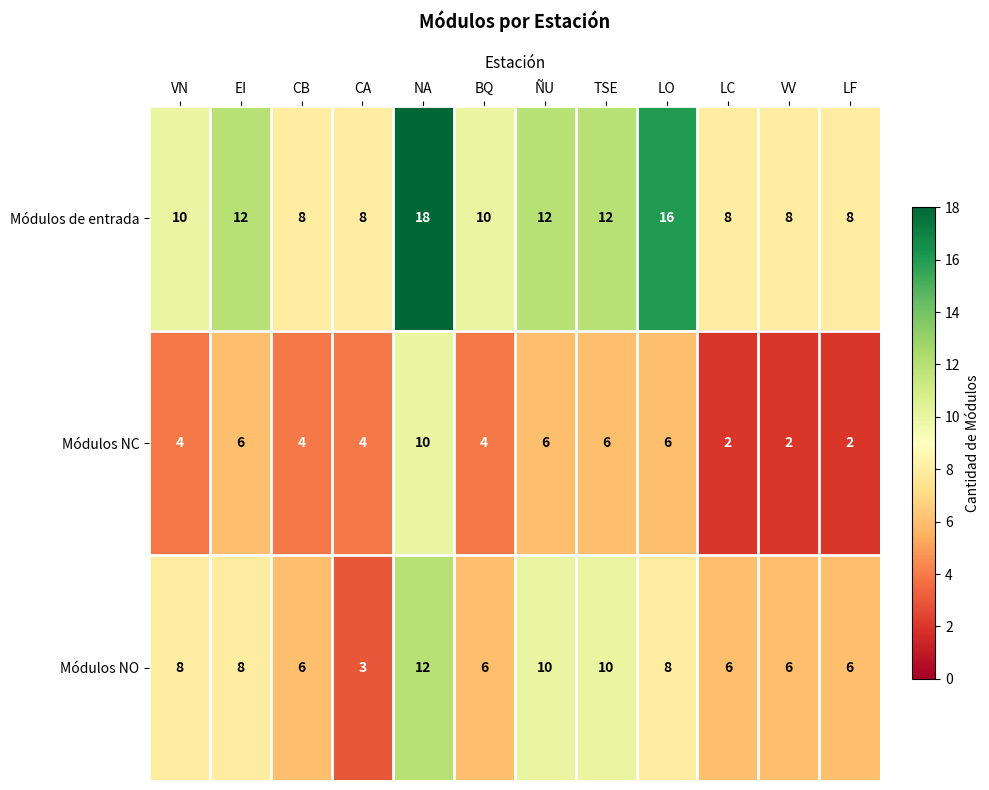

The value of Módulos NC at NA is 10. True or false?

True